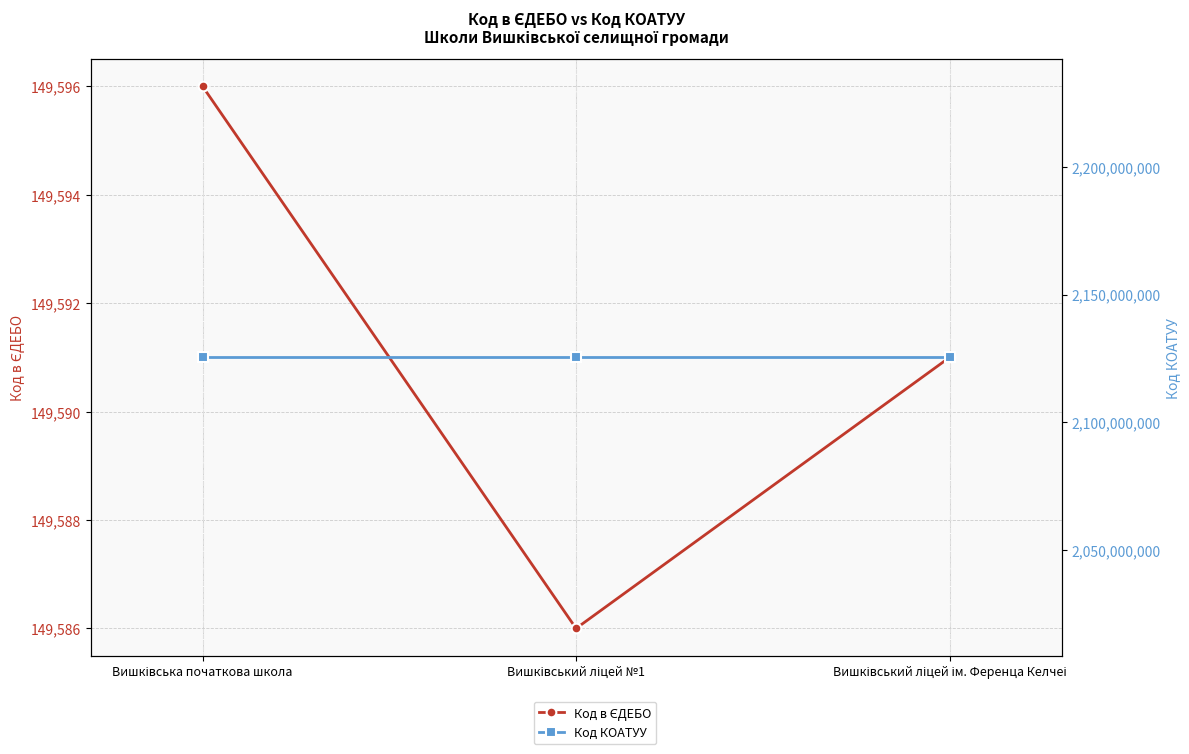

Reading right to left, extract all data points from this chart.

Код в ЄДЕБО: 149591	149586	149596
Код КОАТУУ: 2125355300	2125355300	2125355300